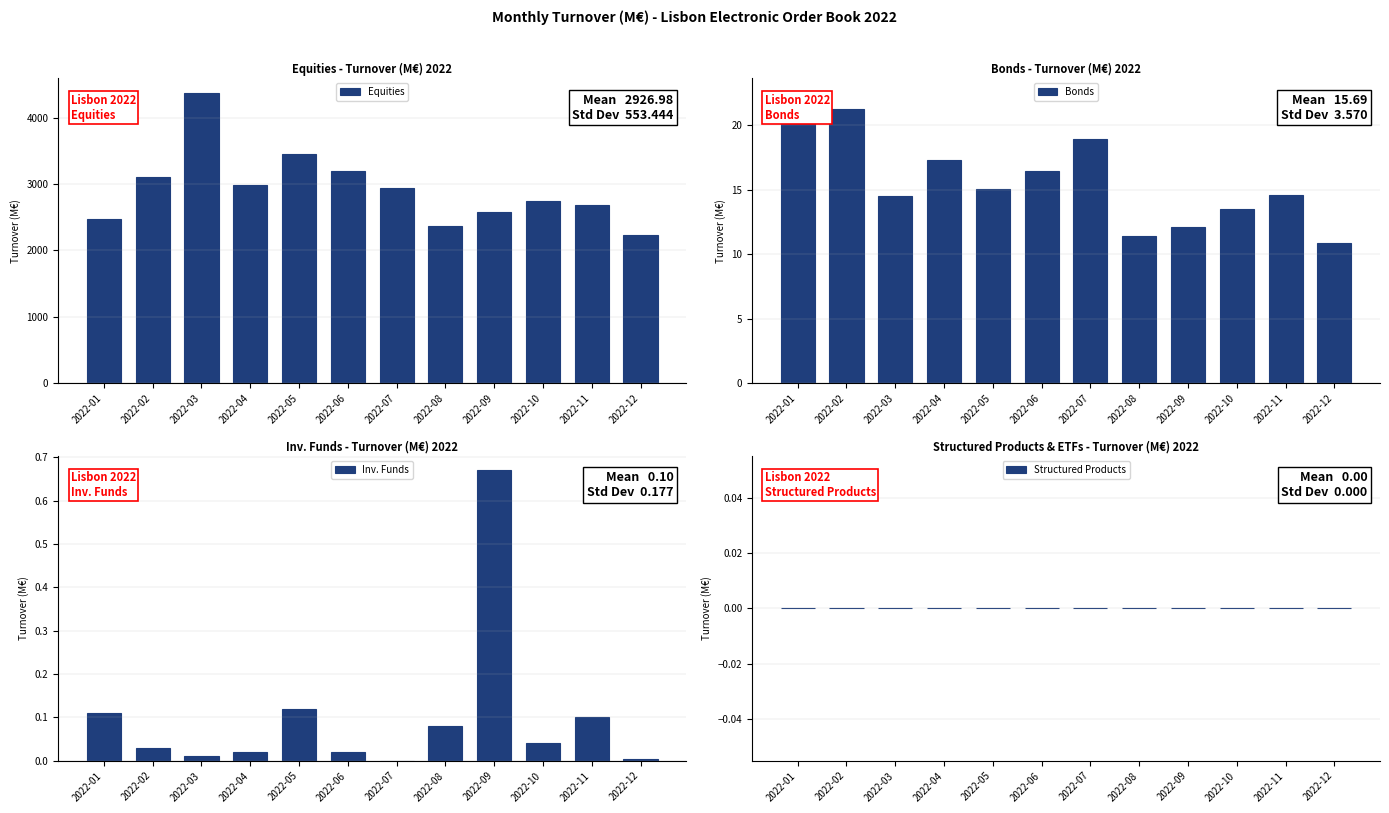

Reading left to right, extract all data points from this chart.

Equities: 2477.6	3102.5	4372.3	2990.5	3444.3	3192.4	2938.5	2372.9	2581.4	2737.5	2688.5	2225.3
Bonds: 22.5	21.2	14.5	17.2	15.0	16.4	18.9	11.4	12.1	13.5	14.6	10.8
Inv. Funds: 0.1	0.0	0.0	0.0	0.1	0.0	0.0	0.1	0.7	0.0	0.1	0.0
Structured Products: 0.0	0.0	0.0	0.0	0.0	0.0	0.0	0.0	0.0	0.0	0.0	0.0